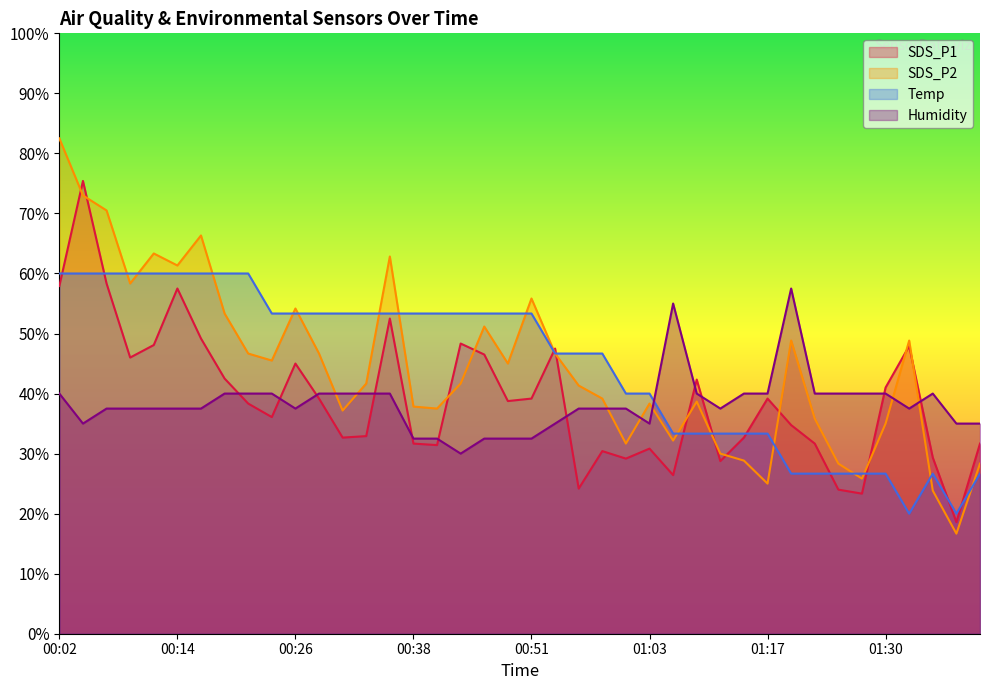

What is the difference between the maximum and minimum values in the SDS_P1 series?

56.8